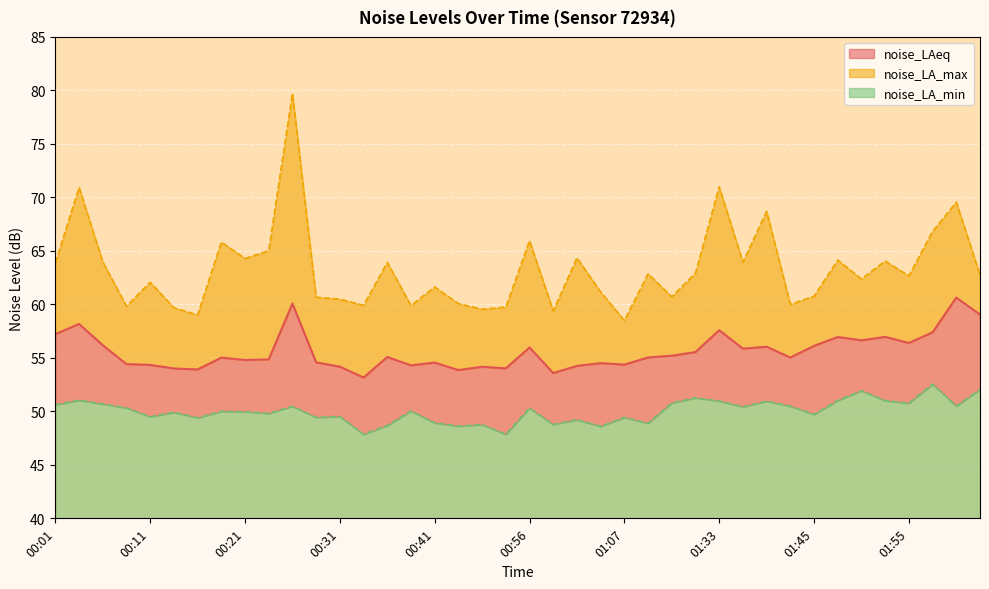

Rank the series by their average value, from lowest to highest.

noise_LA_min, noise_LAeq, noise_LA_max